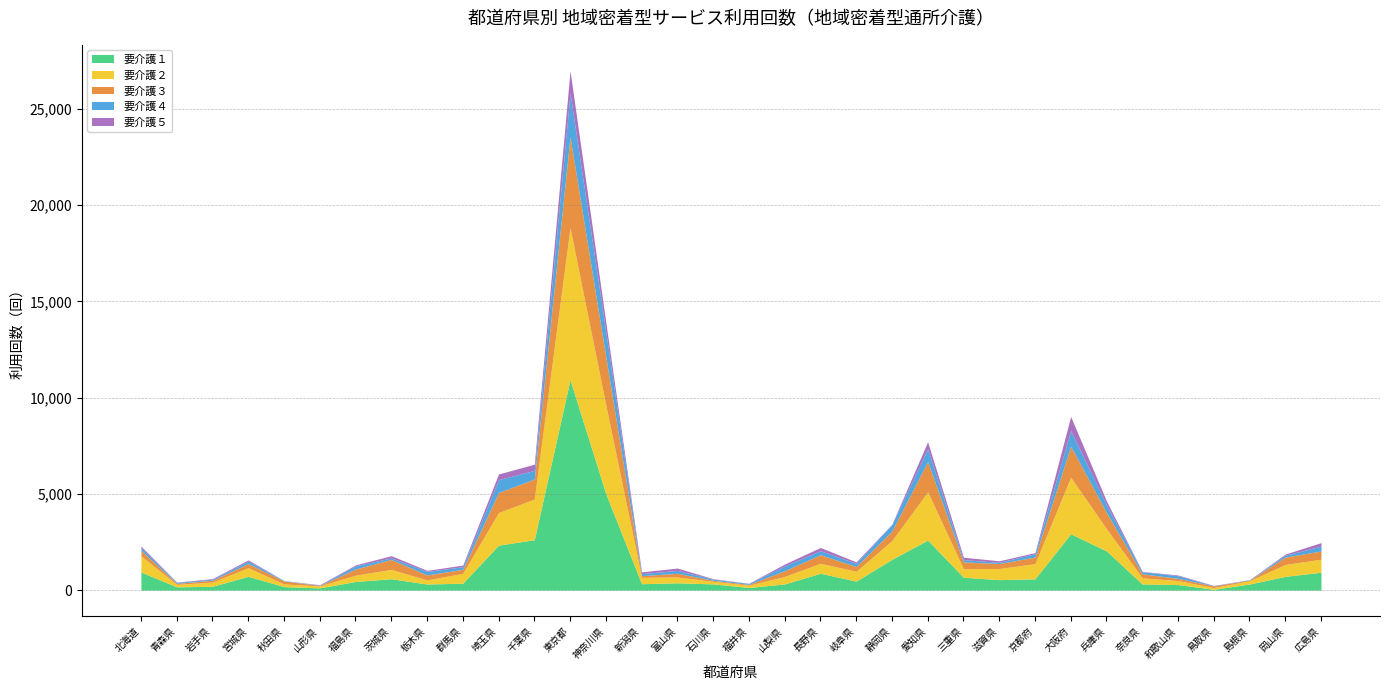

At which category does the chart reach its peak across all series?

東京都